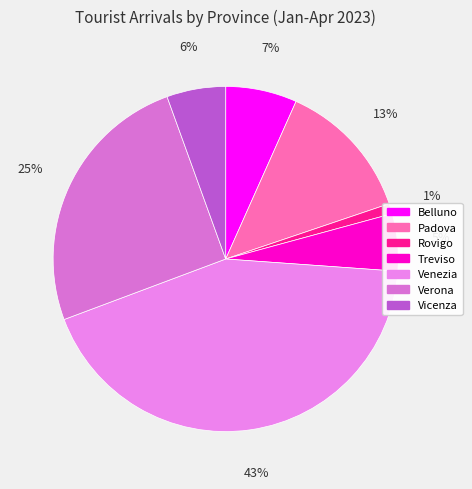

True or false: Vicenza accounts for 6% of the total.

True